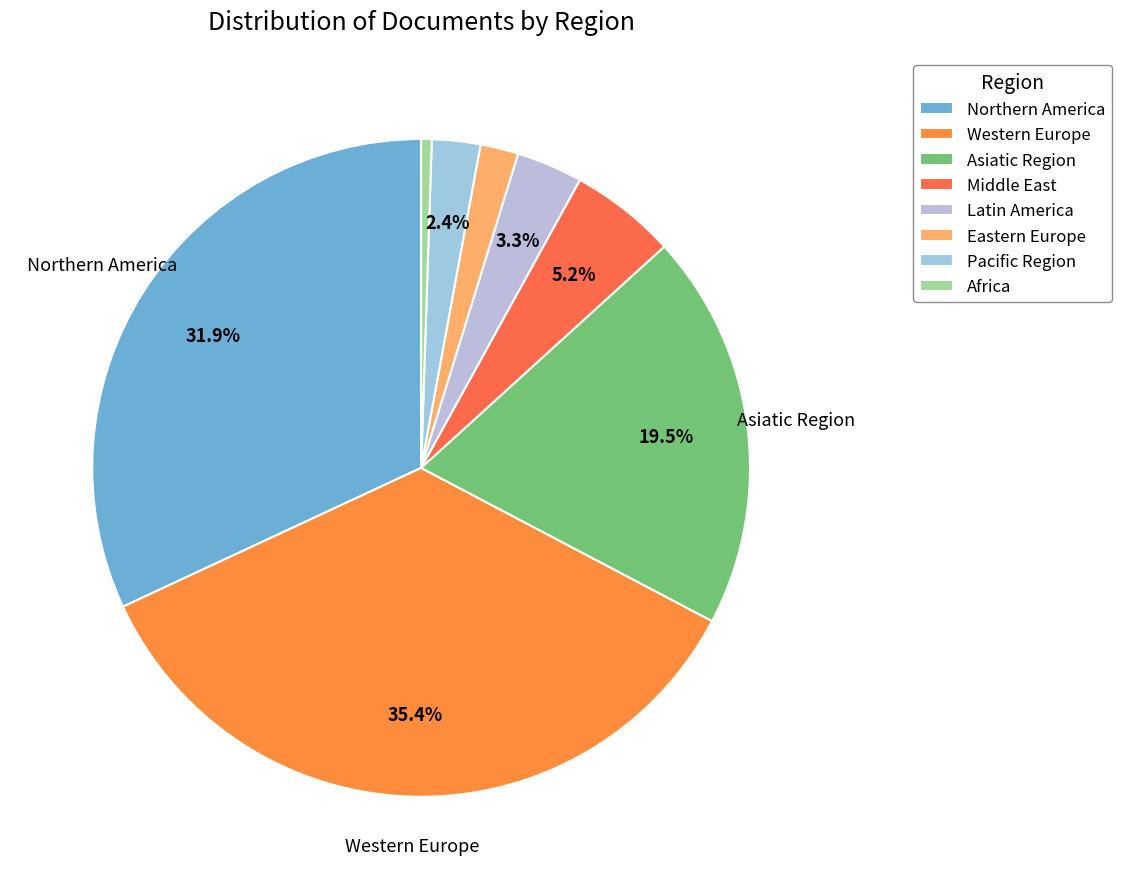

To the nearest percent, what portion does Eastern Europe represent?

2%